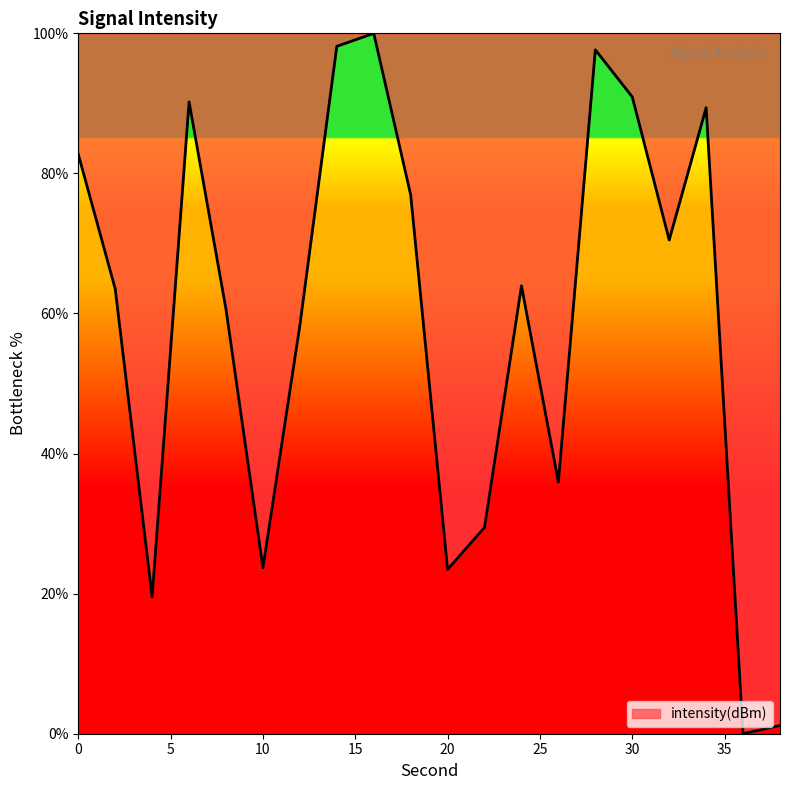

What is the difference between the maximum and minimum values?

100.0